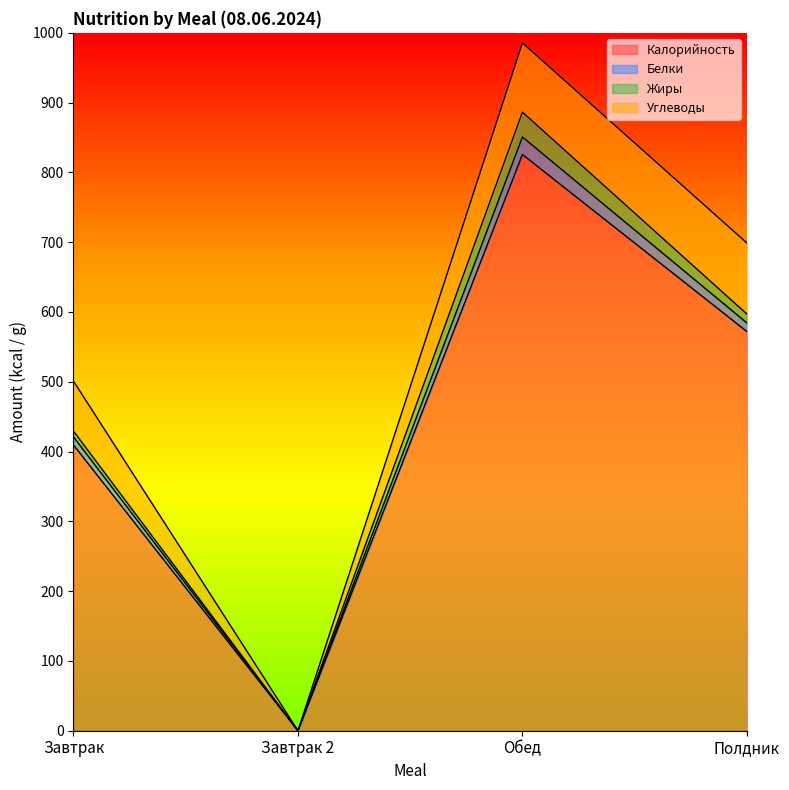

Rank the categories by Жиры value from lowest to highest.

Завтрак 2, Завтрак, Полдник, Обед